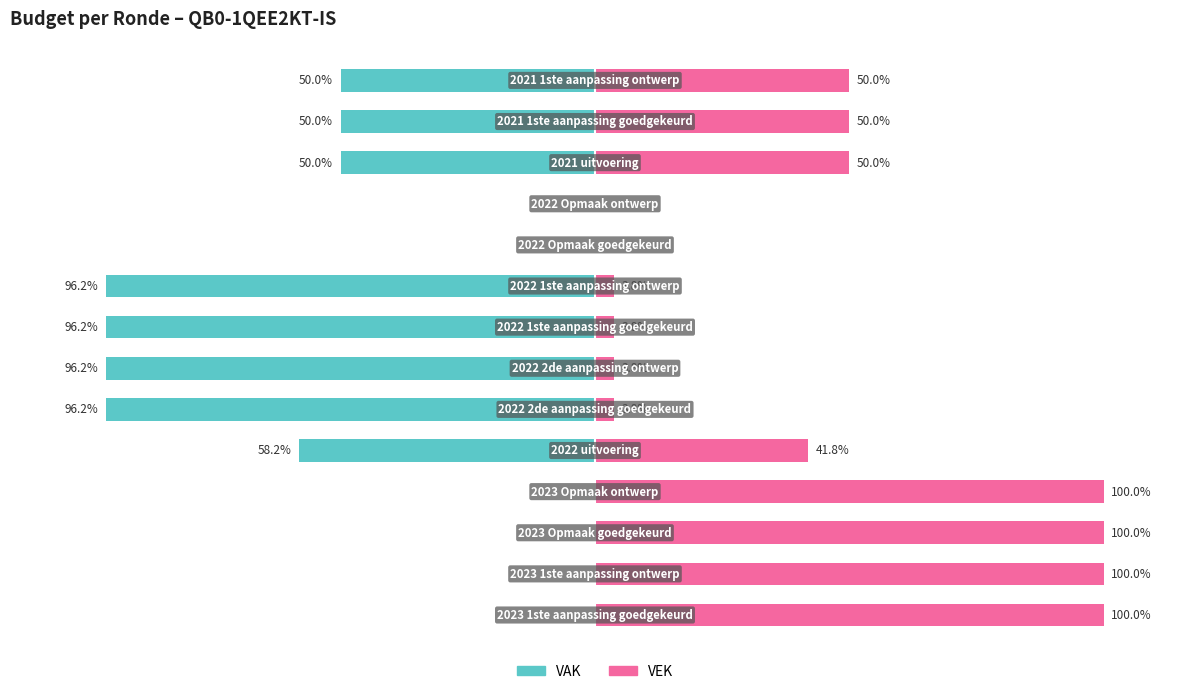

List the series in order of their overall mean, lowest first.

VAK, VEK